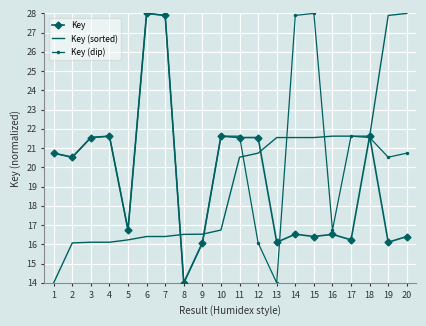

Reading left to right, transcribe all the data shown in this chart.

Key: 1=20.7	2=20.5	3=21.5	4=21.6	5=16.7	6=28.0	7=27.9	8=14.0	9=16.1	10=21.6	11=21.5	12=21.5	13=16.1	14=16.5	15=16.4	16=16.5	17=16.2	18=21.6	19=16.1	20=16.4
Key (sorted): 1=14.0	2=16.1	3=16.1	4=16.1	5=16.2	6=16.4	7=16.4	8=16.5	9=16.5	10=16.7	11=20.5	12=20.7	13=21.5	14=21.5	15=21.5	16=21.6	17=21.6	18=21.6	19=27.9	20=28.0
Key (dip): 1=20.7	2=20.5	3=21.5	4=21.6	5=16.7	6=28.0	7=27.9	8=14.0	9=16.1	10=21.6	11=21.6	12=16.1	13=14.0	14=27.9	15=28.0	16=16.7	17=21.6	18=21.5	19=20.5	20=20.7